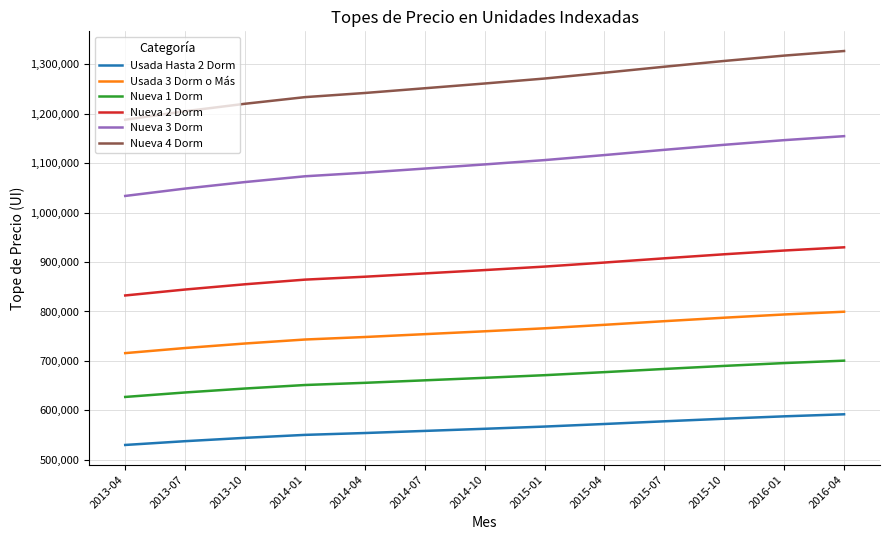

The Nueva 4 Dorm series shows 919084 at 2016-01. True or false?

False